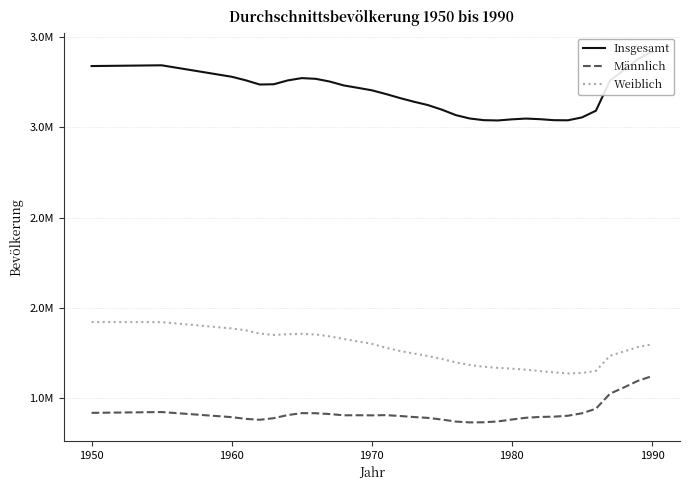

List the series in order of their overall mean, lowest first.

Männlich, Weiblich, Insgesamt